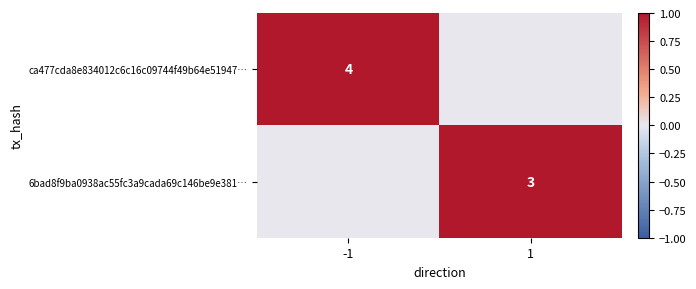

The value of 6bad8f9ba0938ac55fc3a9cada69c146be9e381… at 1 is 3. True or false?

True